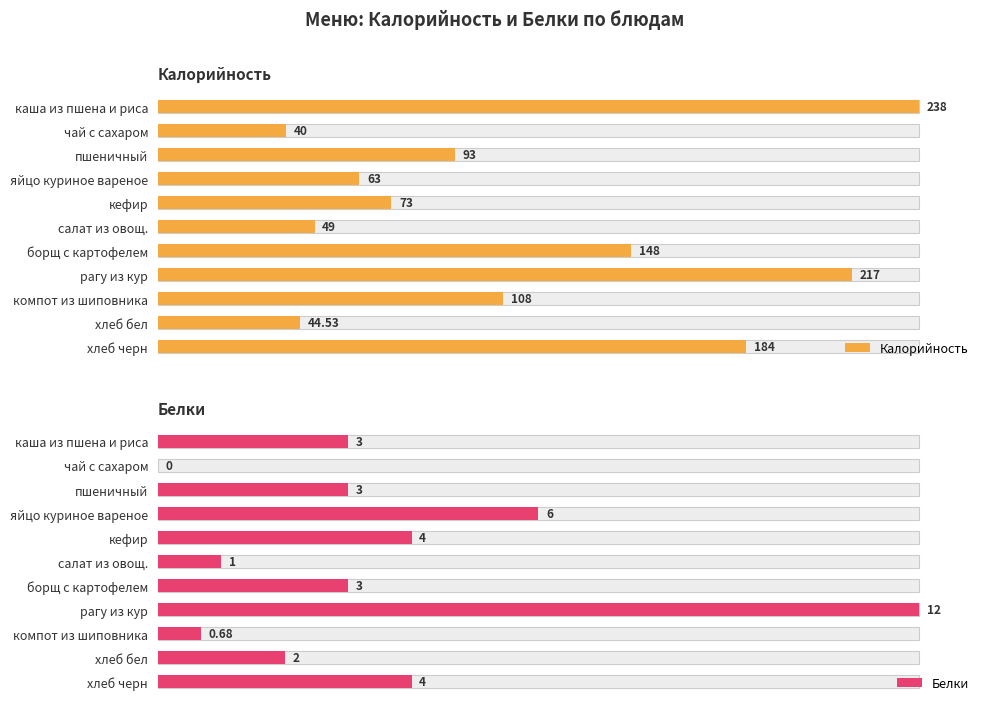

List the labels in order of Калорийность value, largest first.

0, 7, 10, 6, 8, 2, 4, 3, 5, 9, 1